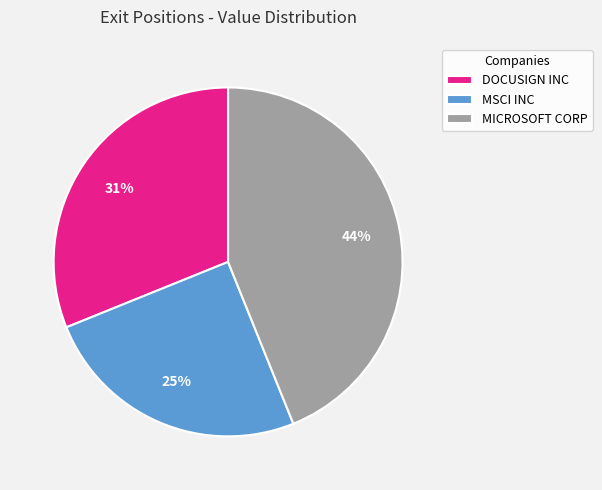

To the nearest percent, what is the average slice percentage?

33%